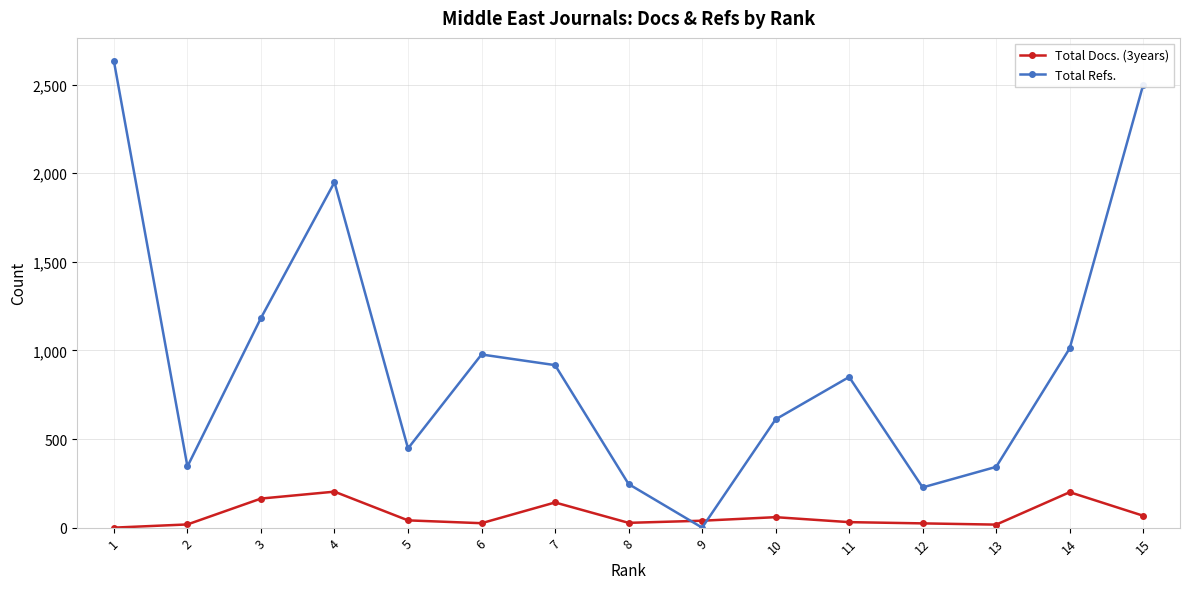

What is the greatest value displayed?

2632